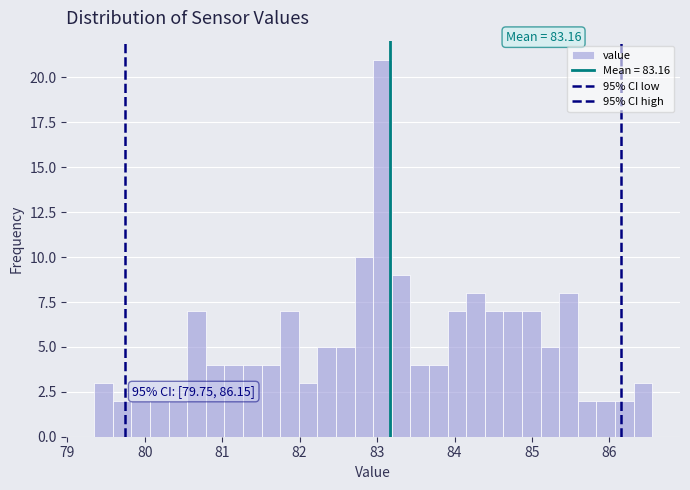

Read against the x-axis, roughly where is the centre of the tallest bar?

83.1